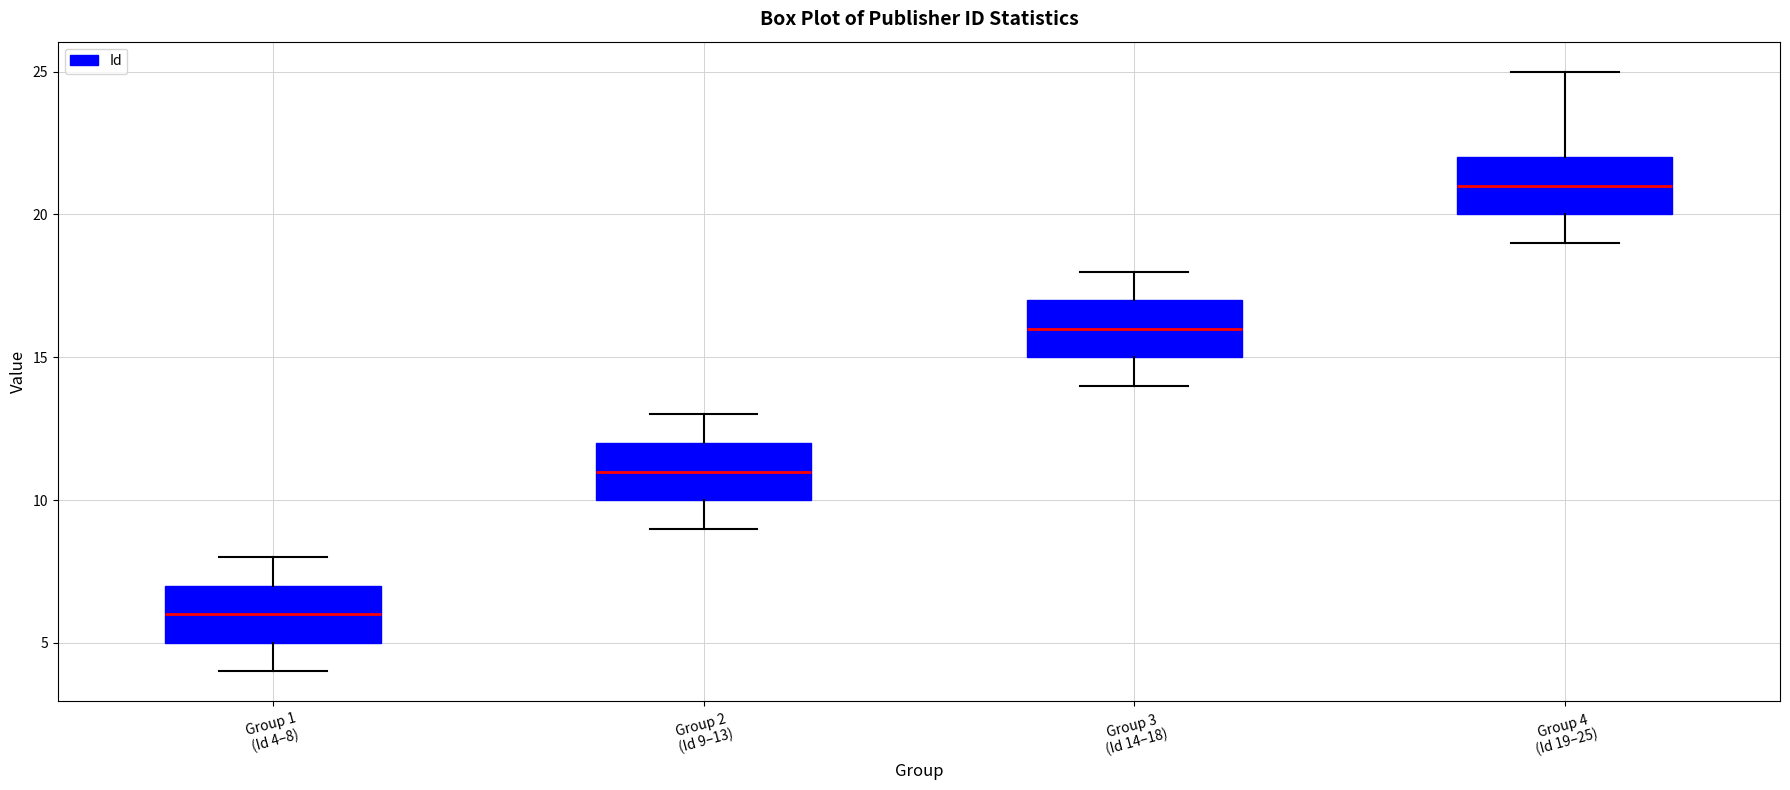

Reading left to right, read every box against the y-axis: the position of its median line, the range the box covers, and the ends of its whiskers. The values are not printed on the chart, so give them approximately, as read against the axis.

Group 1 (Id 4–8): median 6, box 5 to 7, whiskers 4 to 8
Group 2 (Id 9–13): median 11, box 10 to 12, whiskers 9 to 13
Group 3 (Id 14–18): median 16, box 15 to 17, whiskers 14 to 18
Group 4 (Id 19–25): median 21, box 20 to 22, whiskers 19 to 25